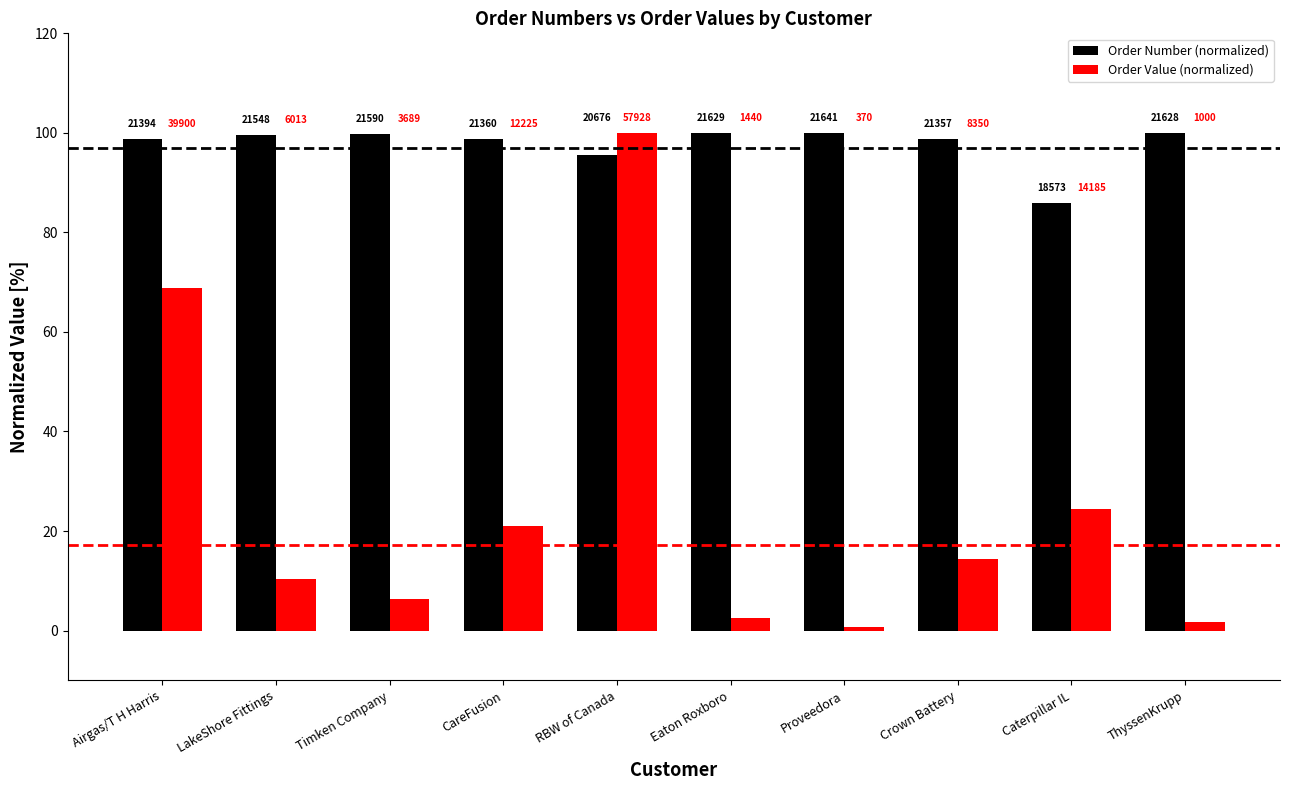

Reading left to right, list all the values displayed in this chart.

Order Number (normalized): Airgas/T H Harris=98.9	LakeShore Fittings=99.6	Timken Company=99.8	CareFusion=98.7	RBW of Canada=95.5	Eaton Roxboro=99.9	Proveedora=100.0	Crown Battery=98.7	Caterpillar IL=85.8	ThyssenKrupp=99.9
Order Value (normalized): Airgas/T H Harris=68.9	LakeShore Fittings=10.4	Timken Company=6.4	CareFusion=21.1	RBW of Canada=100.0	Eaton Roxboro=2.5	Proveedora=0.6	Crown Battery=14.4	Caterpillar IL=24.5	ThyssenKrupp=1.7